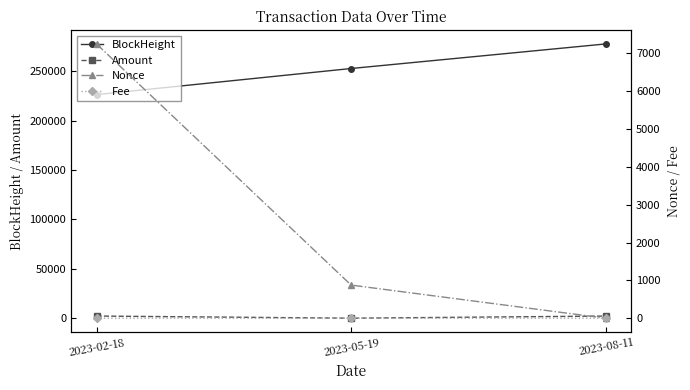

What is the average value of the Amount series?

1450.3